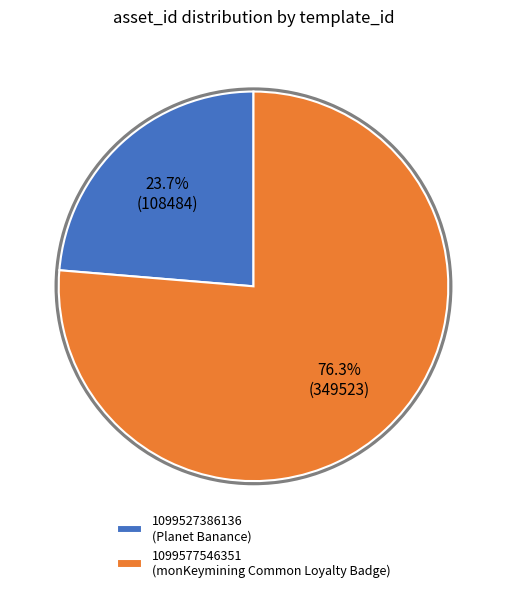

Approximately how many times larger is the value at 1099577546351 compared to 1099527386136?

3.2